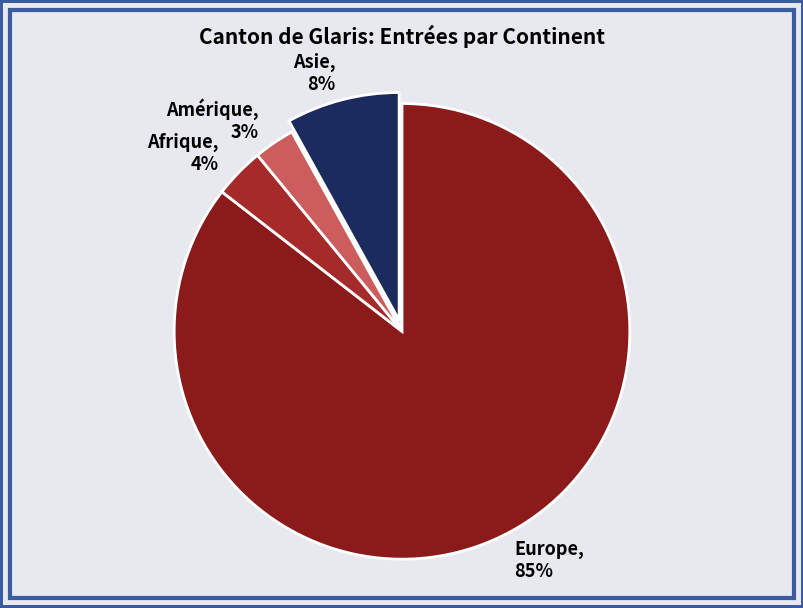

How many segments does this pie chart have?

4